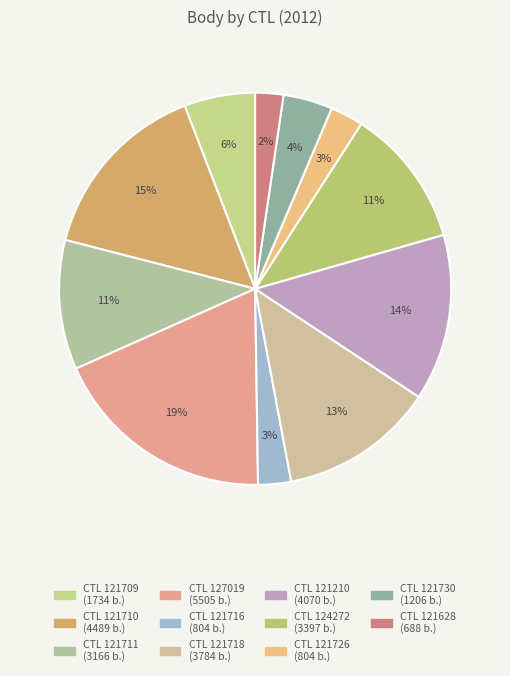

Rank the categories by value from lowest to highest.

121628, 121716, 121726, 121730, 121709, 121711, 124272, 121718, 121210, 121710, 127019